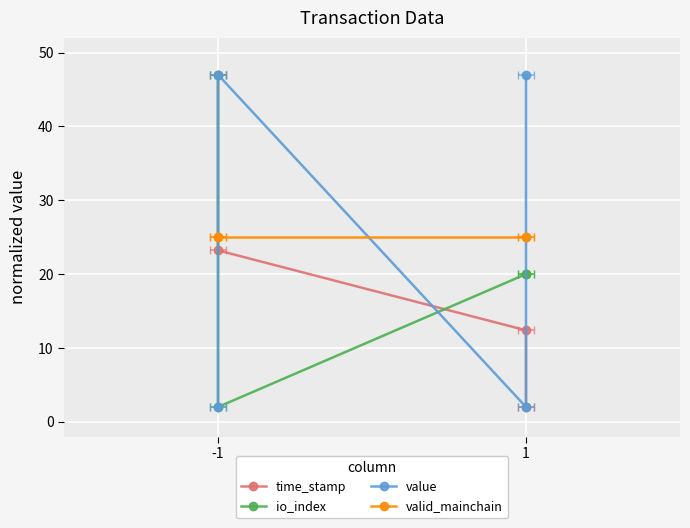

How many lines are shown in the chart?

4